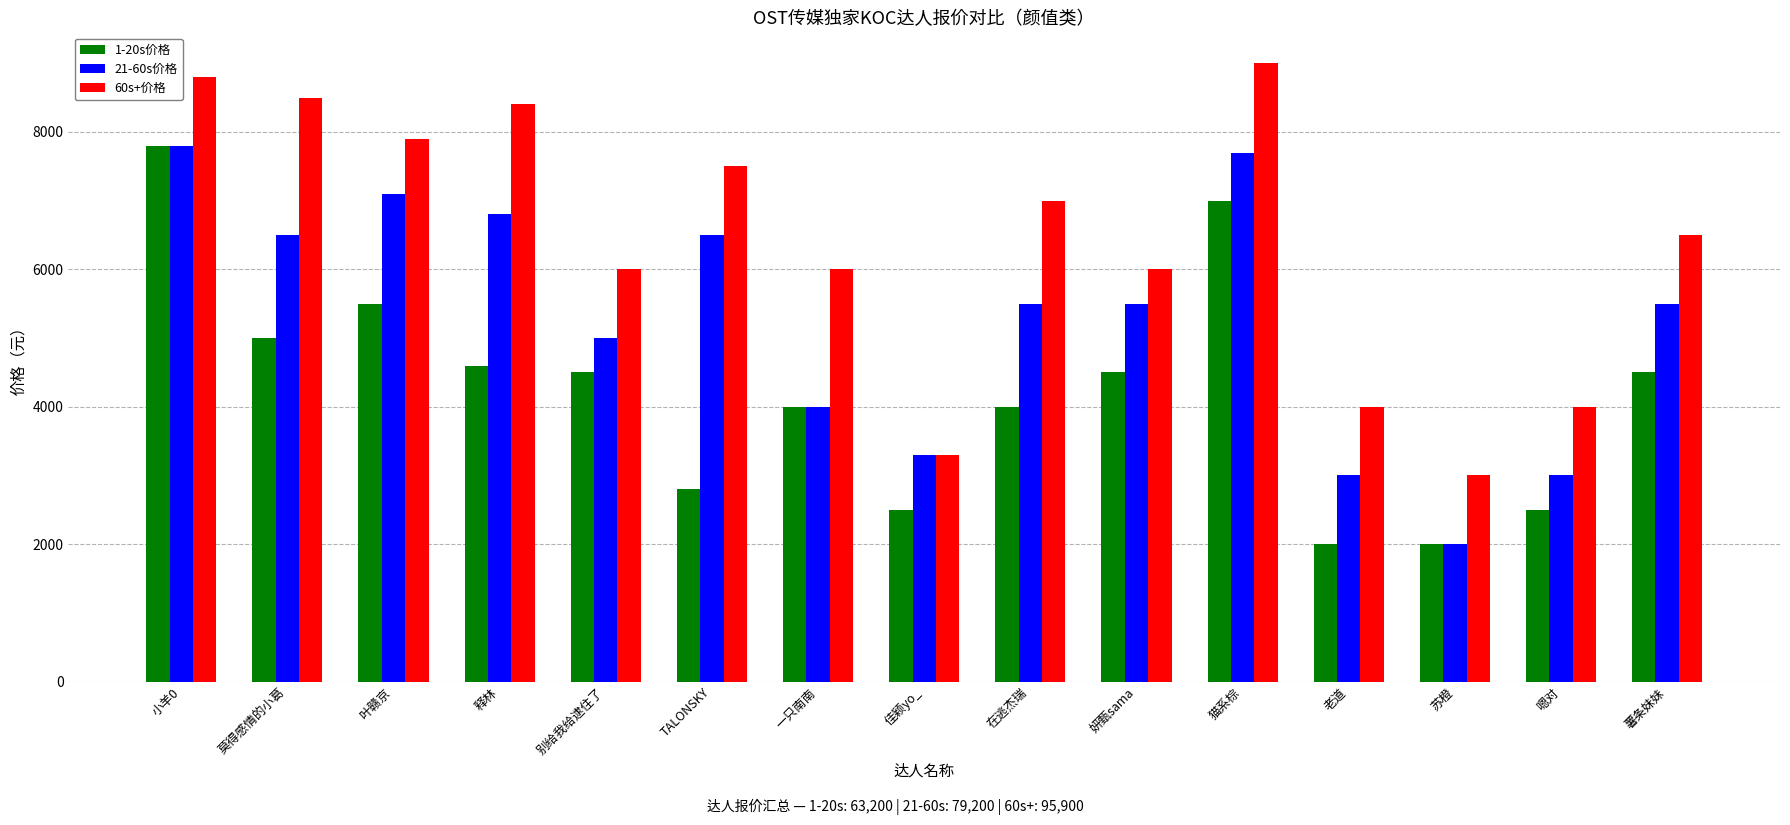

At 释林, list the series in order from smallest to largest.

1-20s价格, 21-60s价格, 60s+价格